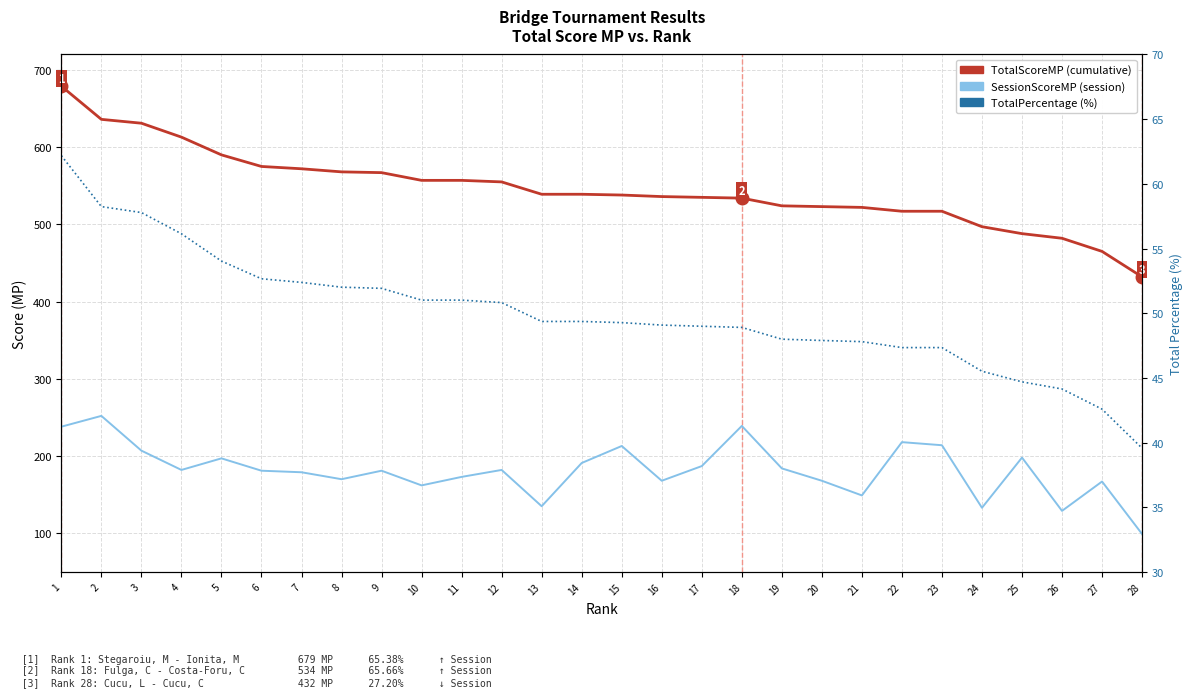

Which has a higher value, 11 or 12?

11